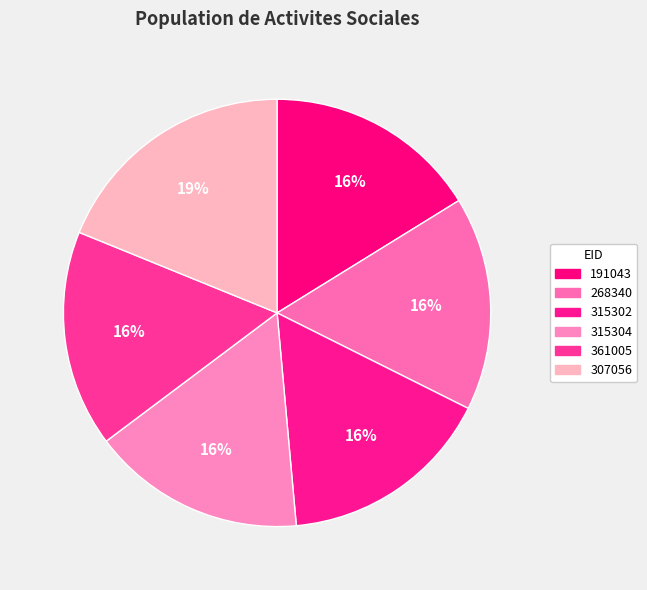

Is it true that 315302 is 16% of the pie?

True